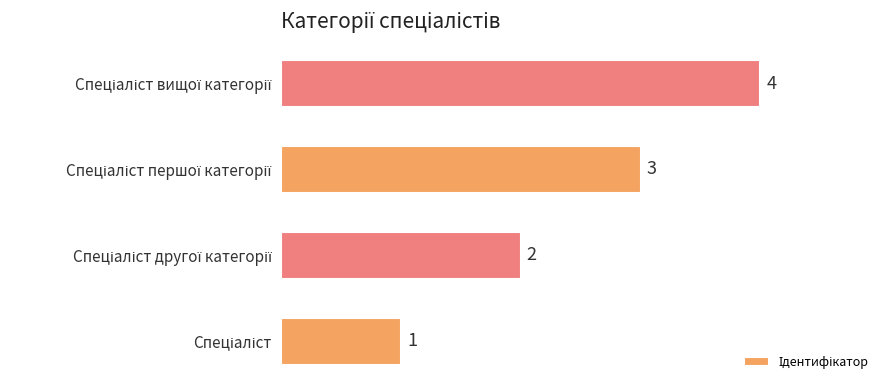

What is the sum of all values?

10